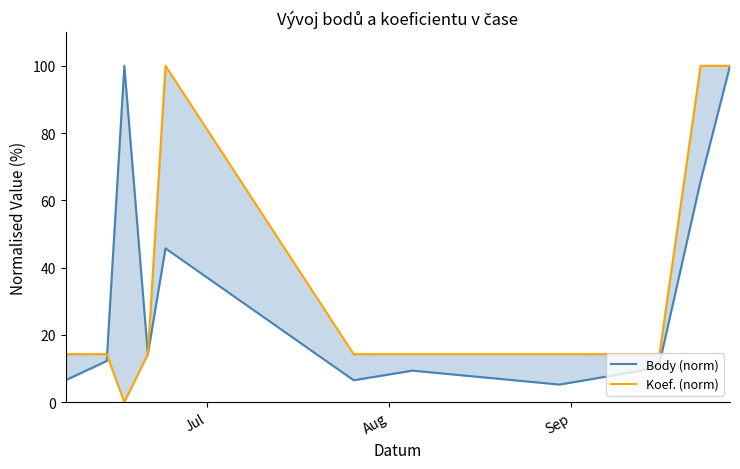

What is the minimum value for Body (norm)?

5.2